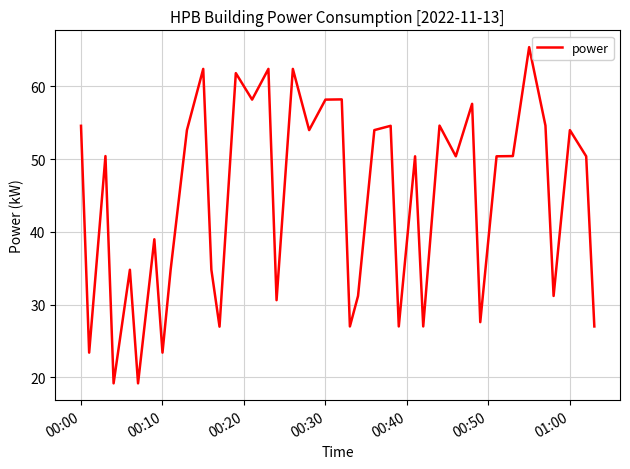

What is the difference between the maximum and minimum values?

46.2